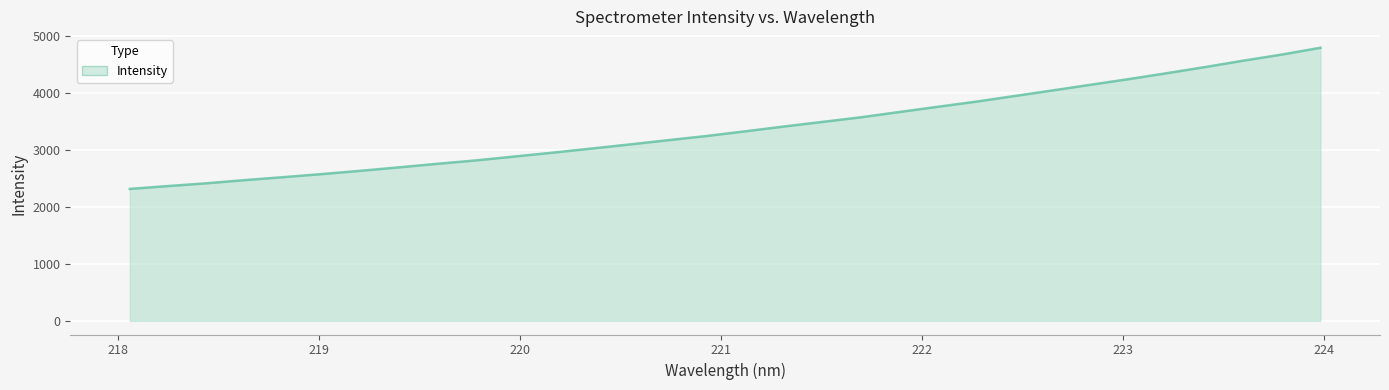

What is the maximum value shown in the chart?

4792.4